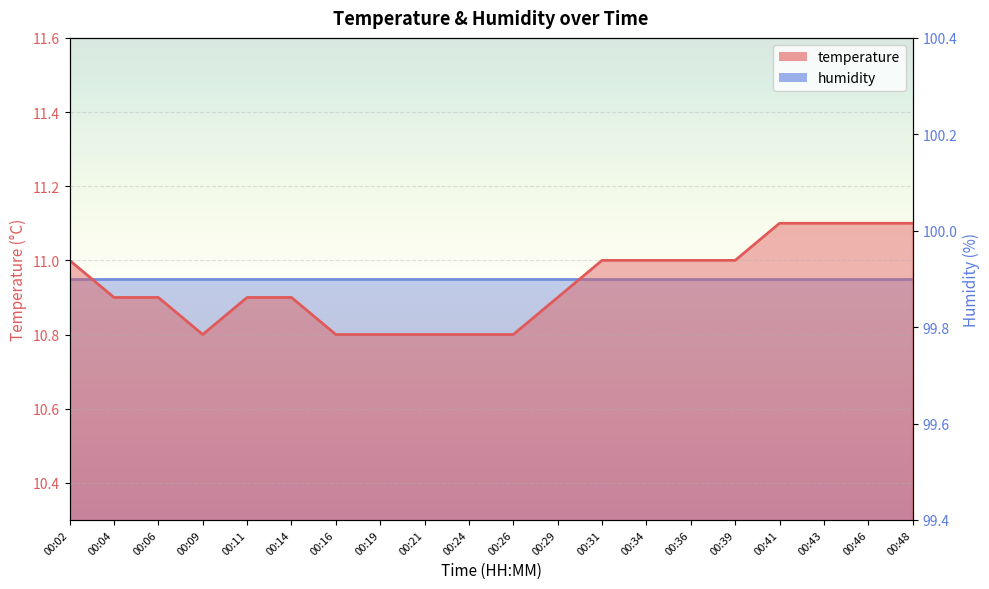

Reading left to right, list all the values displayed in this chart.

11.0	10.9	10.9	10.8	10.9	10.9	10.8	10.8	10.8	10.8	10.8	10.9	11.0	11.0	11.0	11.0	11.1	11.1	11.1	11.1